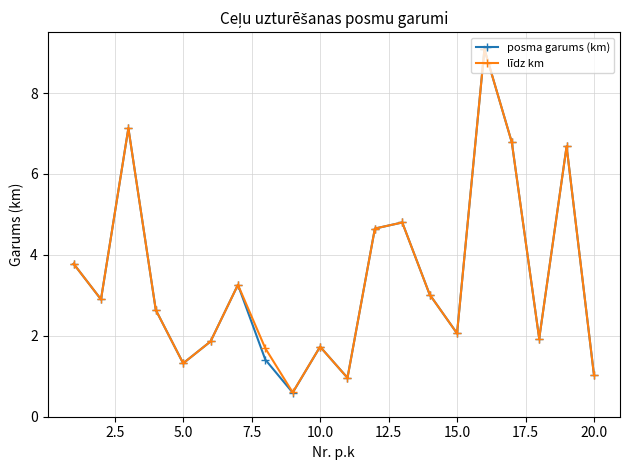

Does the chart have visible grid lines?

Yes